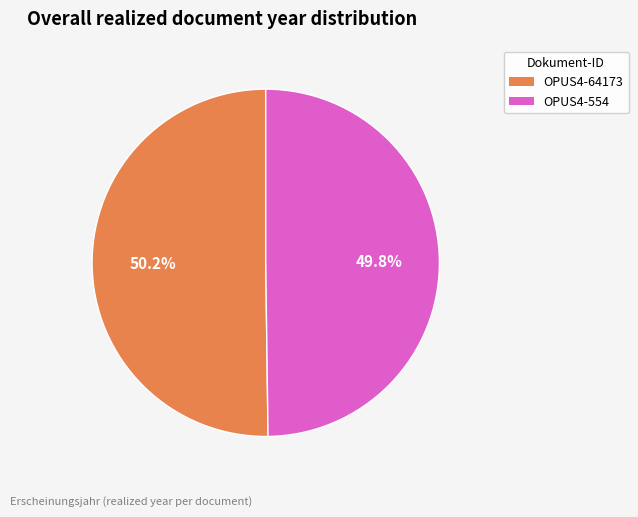

How many slices are in this pie chart?

2